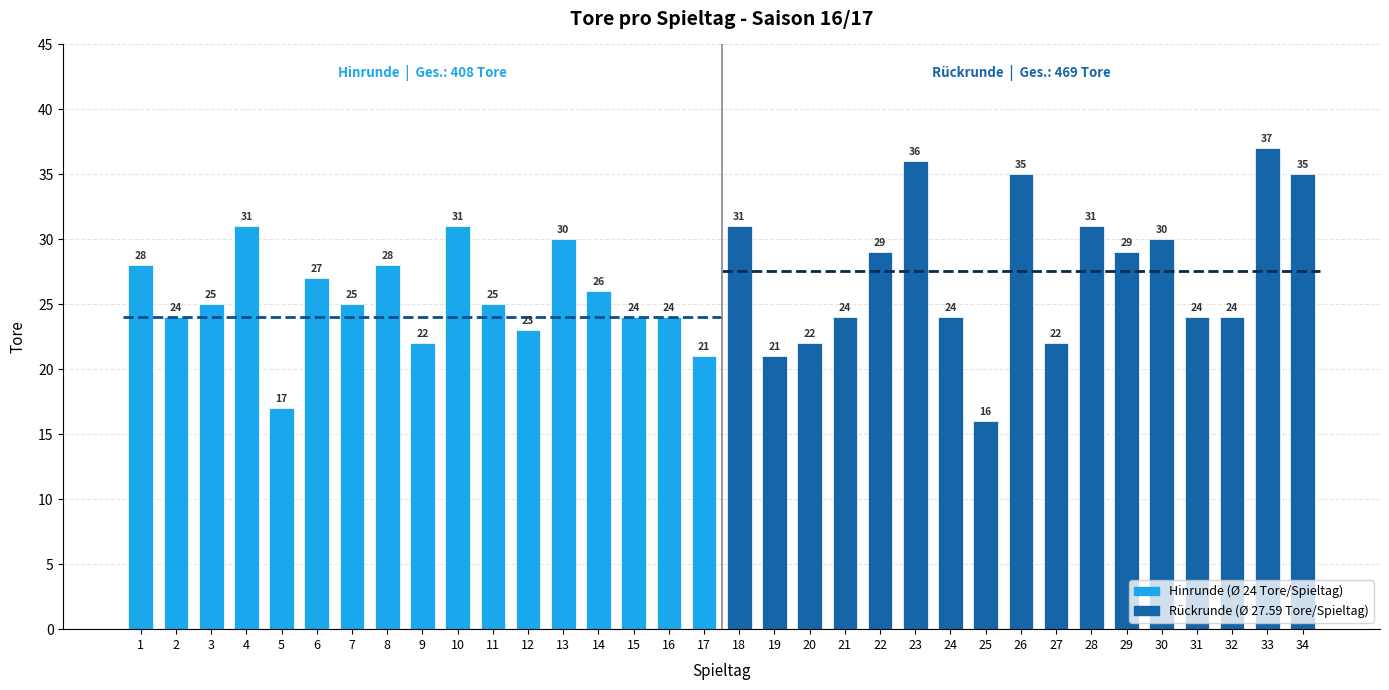

What is the ratio of the value at 15 to the value at 9?

1.1